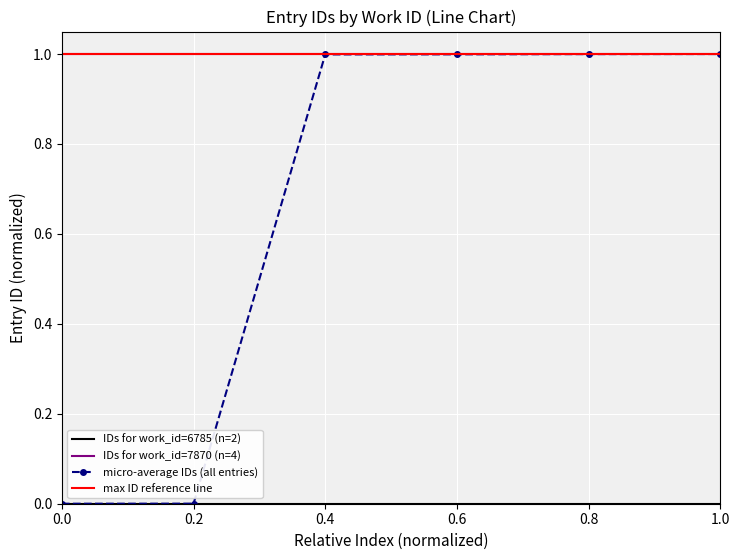

Is it true that the value at 0.2 is 0.3?

False